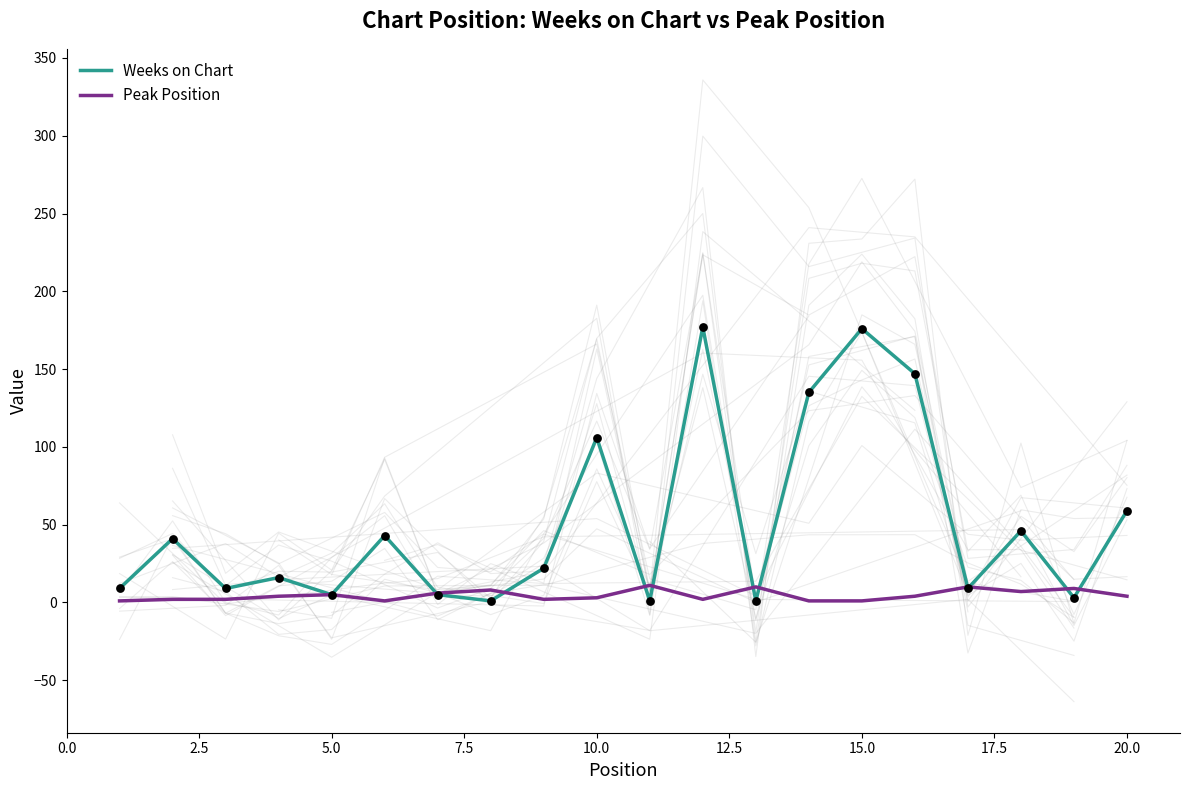

True or false: Weeks on Chart has a value of 247 at 15.0.

False